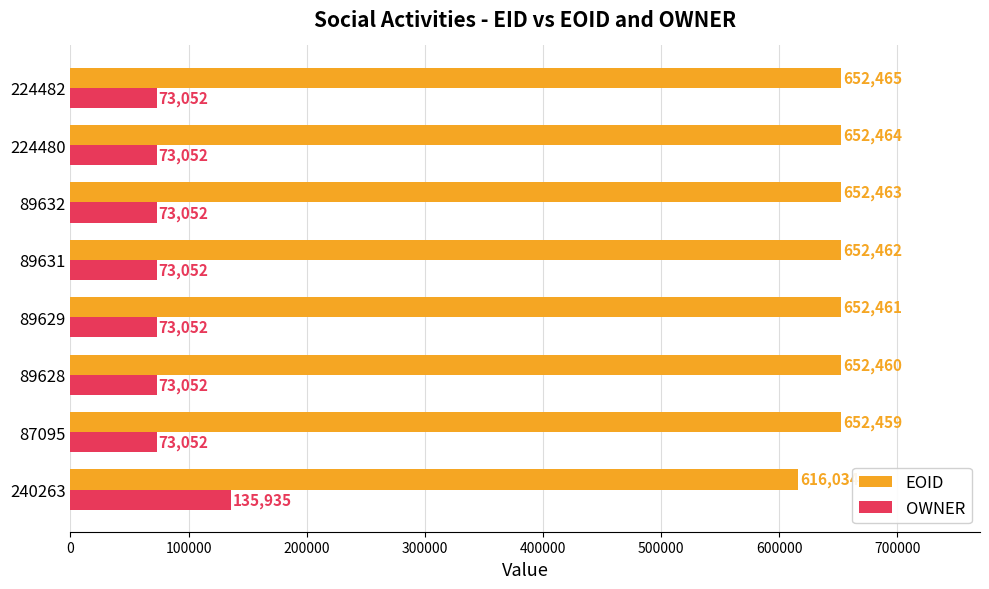

What is the total value across all series at 240263?

751969